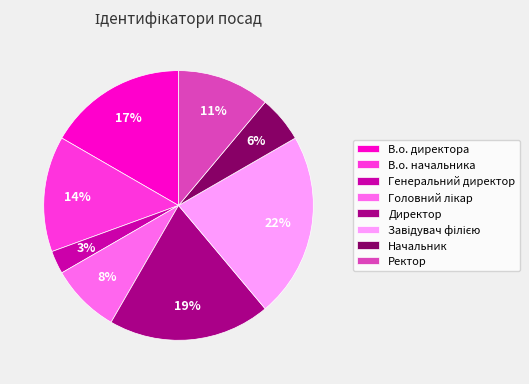

Between Начальник and В.о. начальника, which is larger?

В.о. начальника